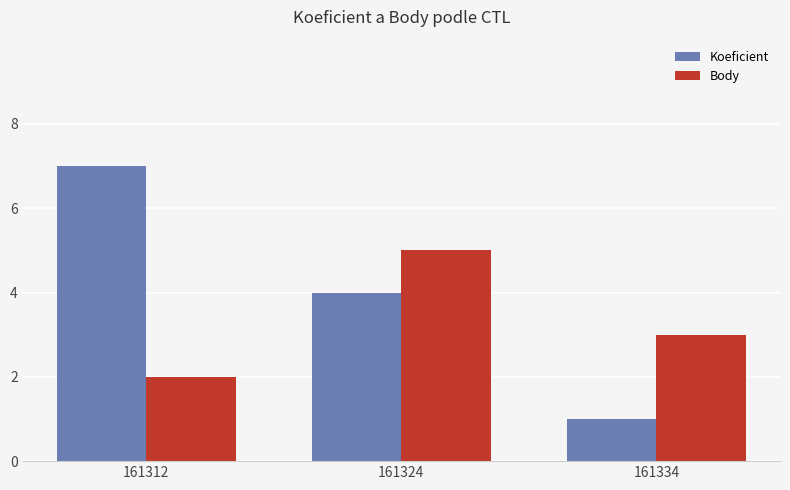

What is the greatest value displayed?

7